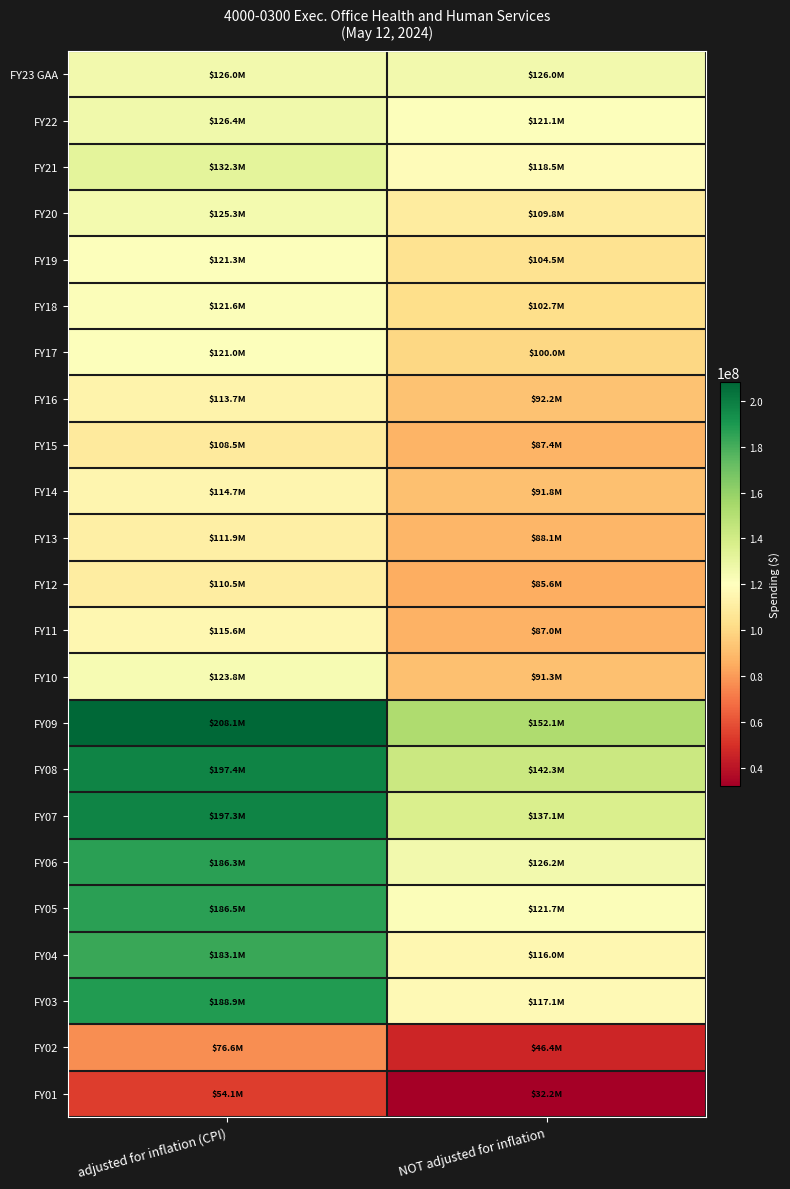

At adjusted for inflation (CPI), list the series in order from largest to smallest.

FY09, FY08, FY07, FY03, FY05, FY06, FY04, FY21, FY22, FY23 GAA, FY20, FY10, FY18, FY19, FY17, FY11, FY14, FY16, FY13, FY12, FY15, FY02, FY01